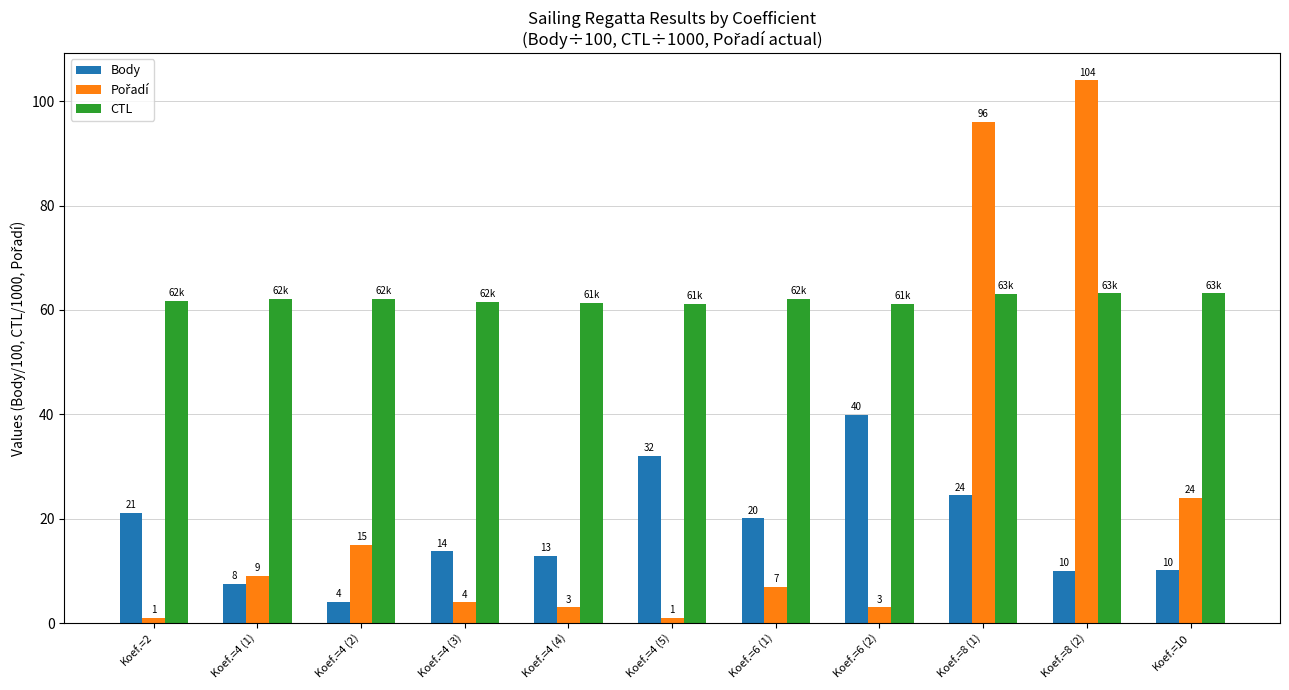

What is the difference between the maximum and second lowest values in the Body series?

32.4